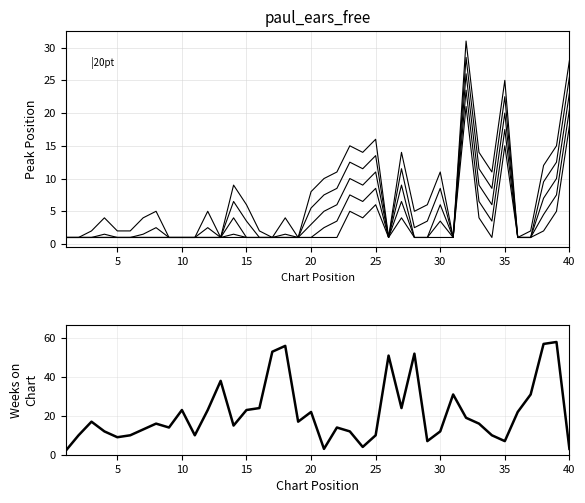

What is the greatest value displayed?

58.0